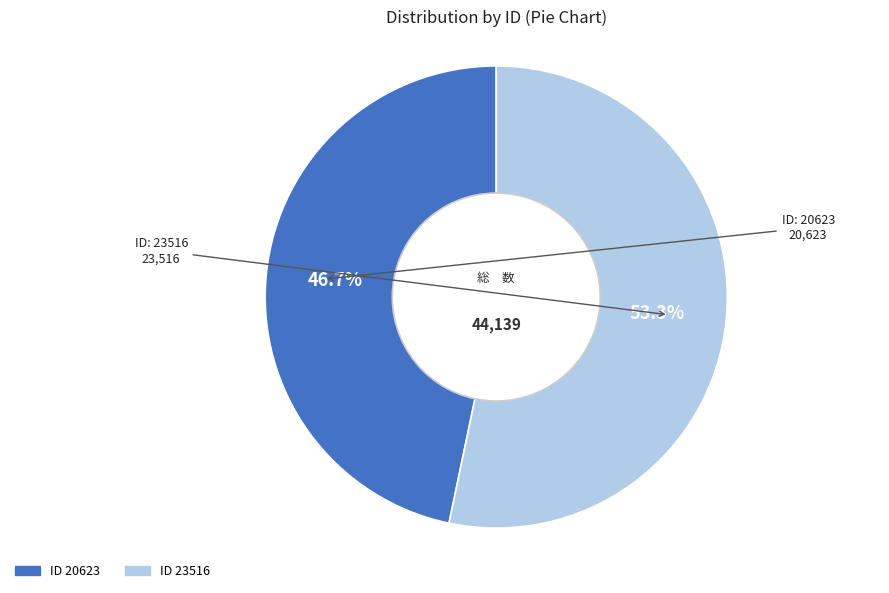

How many segments does this pie chart have?

2